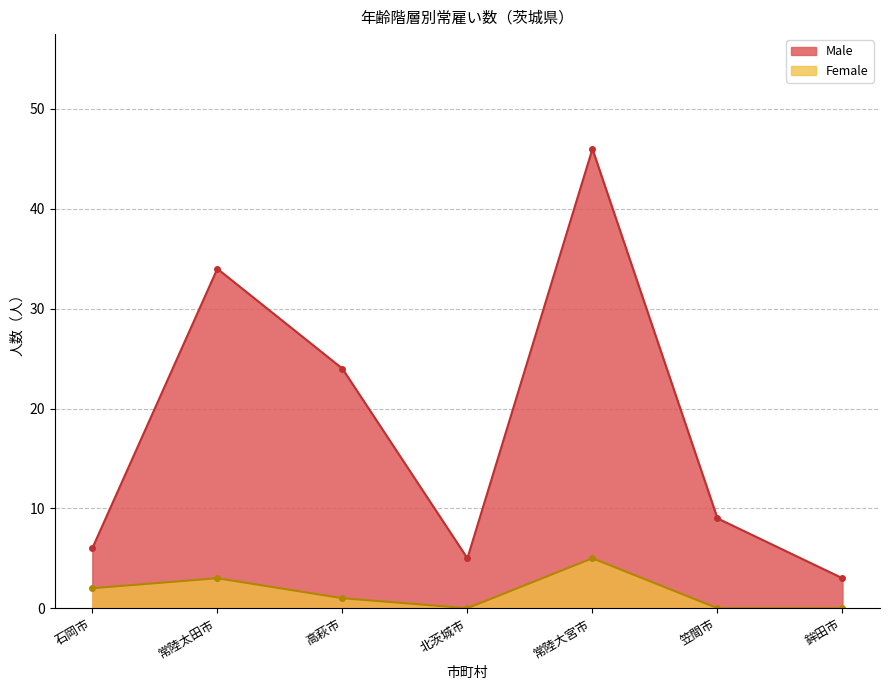

What position from the right is 北茨城市?

4